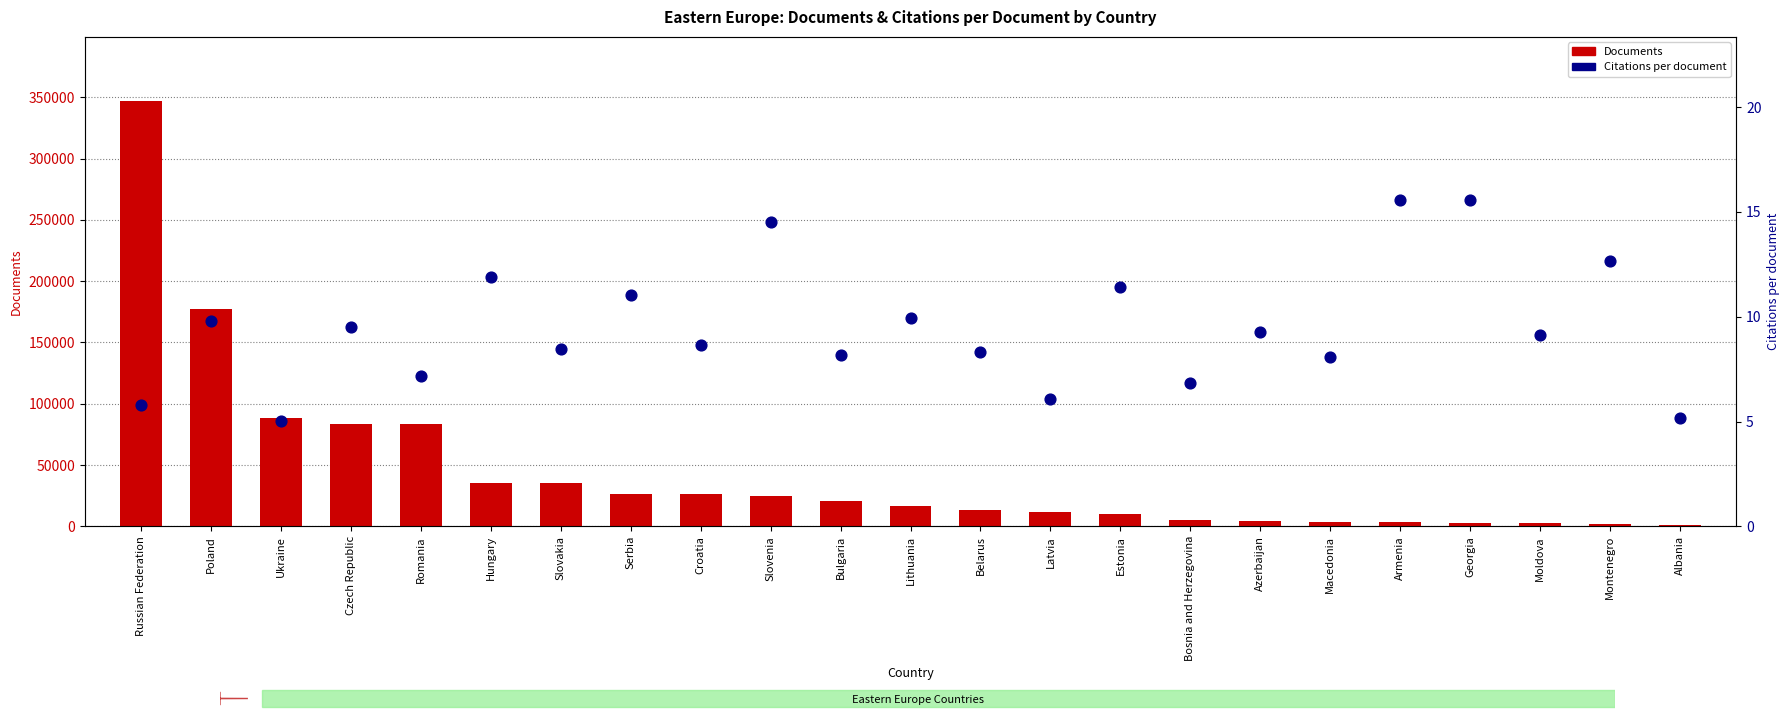

Is the value of Citations per document at Moldova greater than the value of Documents at Armenia?

No